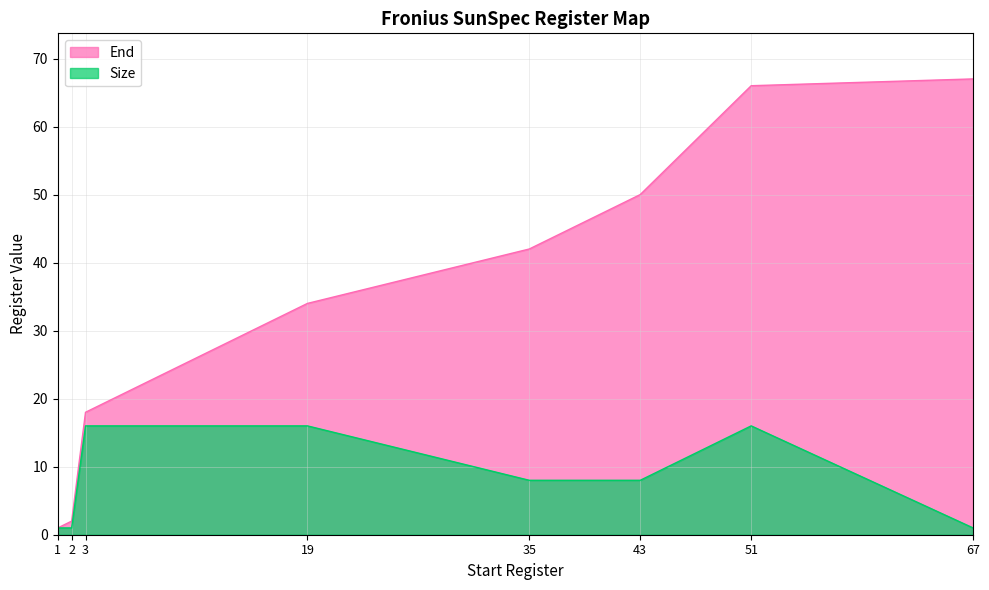

True or false: End and Size intersect in this chart.

False